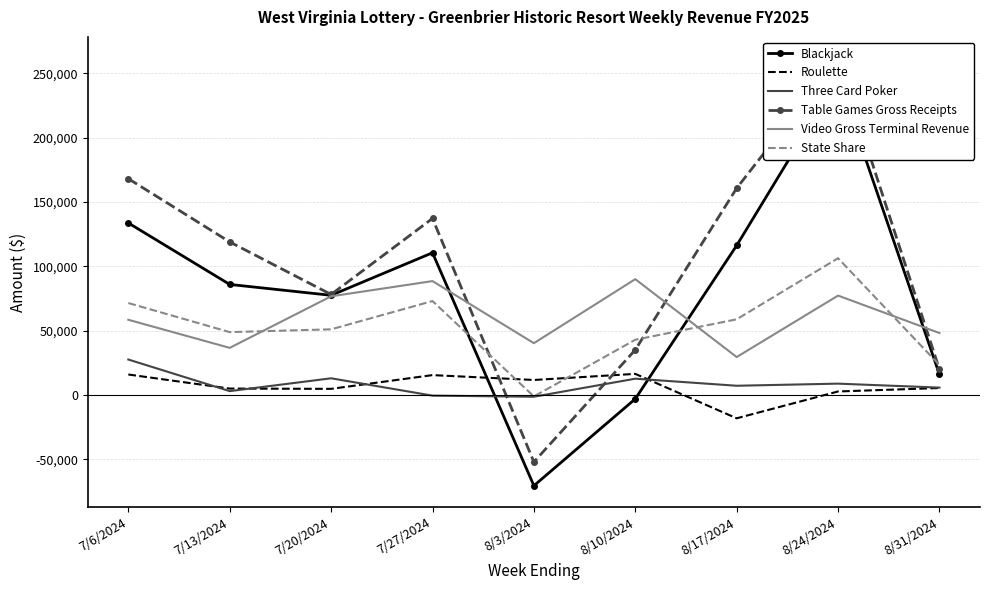

What is the total value across all series at 7/20/2024?

301314.9